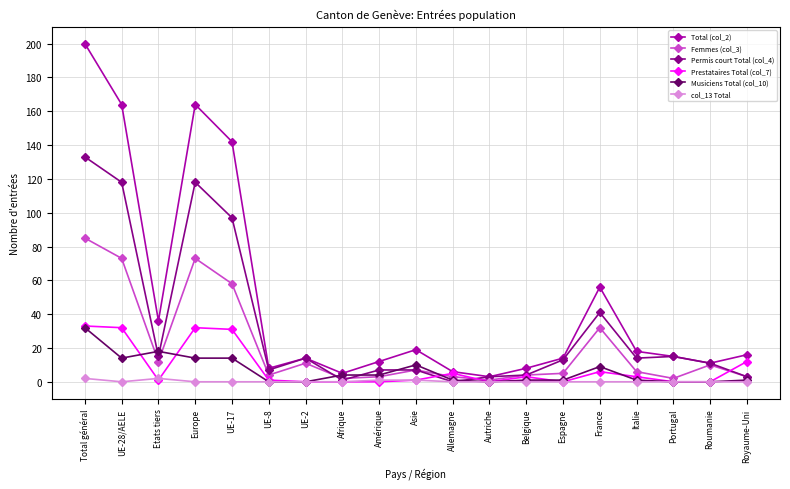

What is the value of the col_13 Total point at the 10th from the left?

1